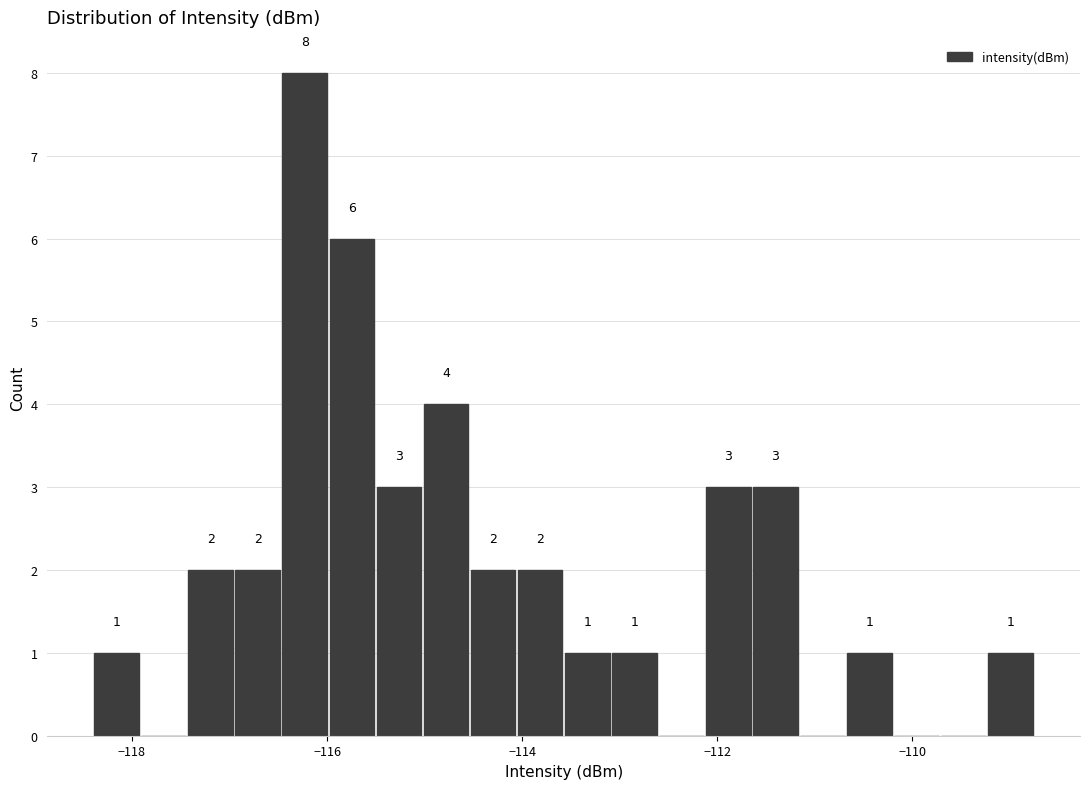

Around what value on the x-axis is the tallest bar? Give the approximate position of its centre, as read against the axis.

-116.2